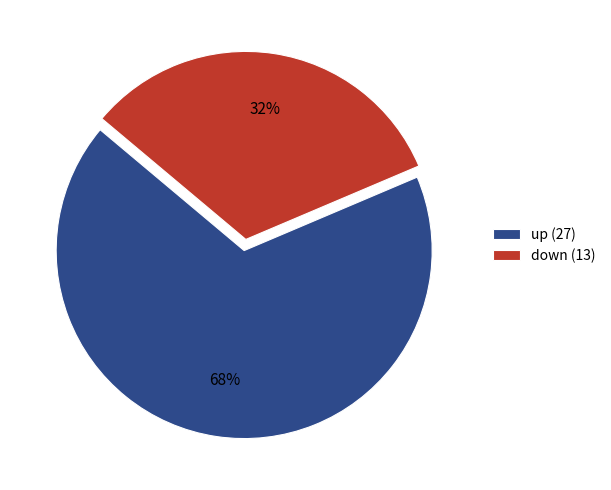

To the nearest percent, what is the average slice percentage?

50%